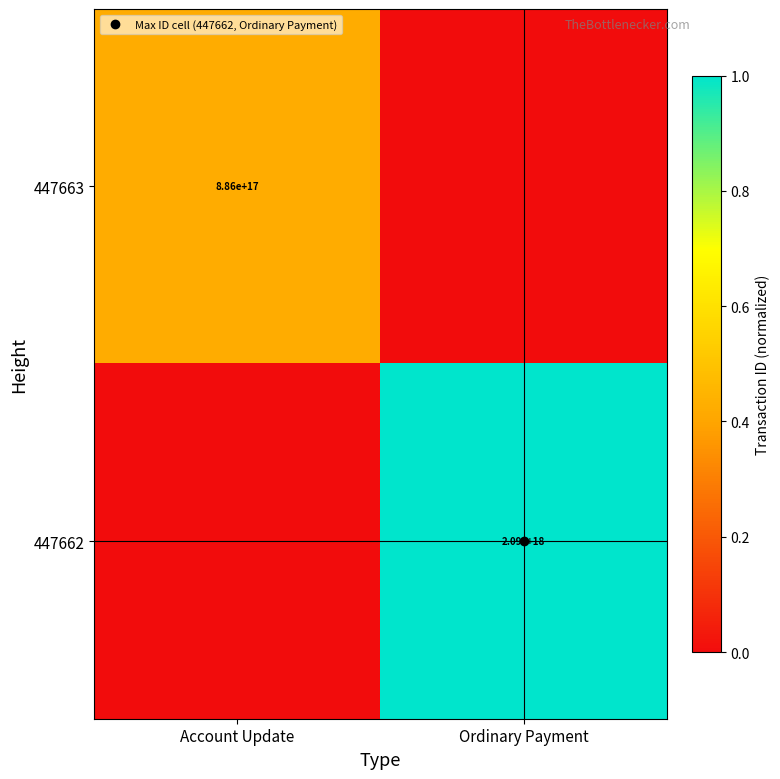

At which category is the sum across all series the highest?

Ordinary Payment